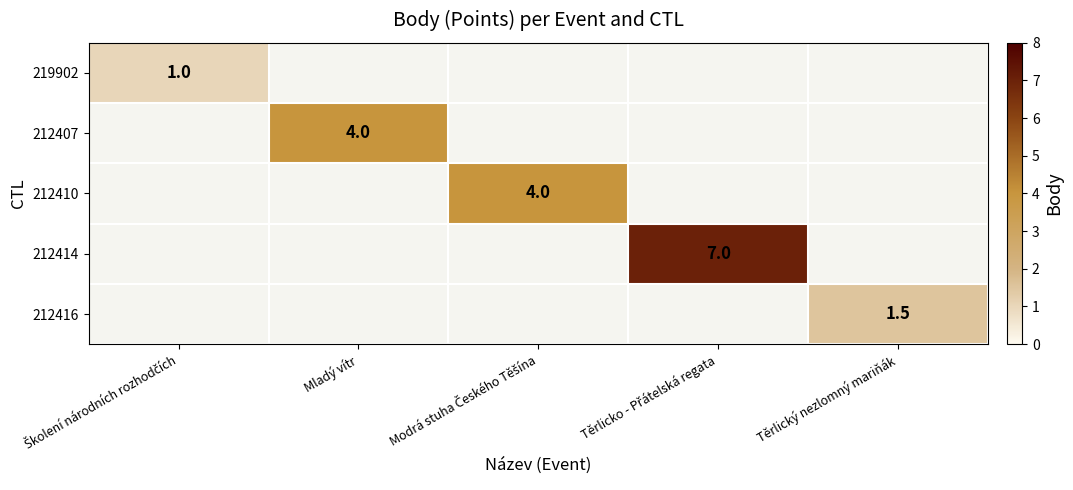

Which category has the highest value in the 219902 series?

Školení národních rozhodčích